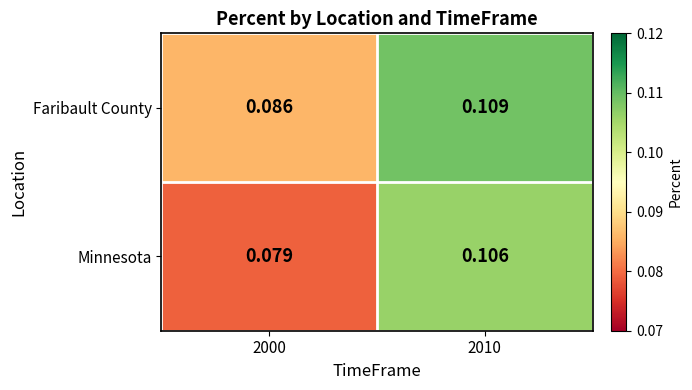

Rank the series at 2000 from lowest to highest value.

Minnesota, Faribault County